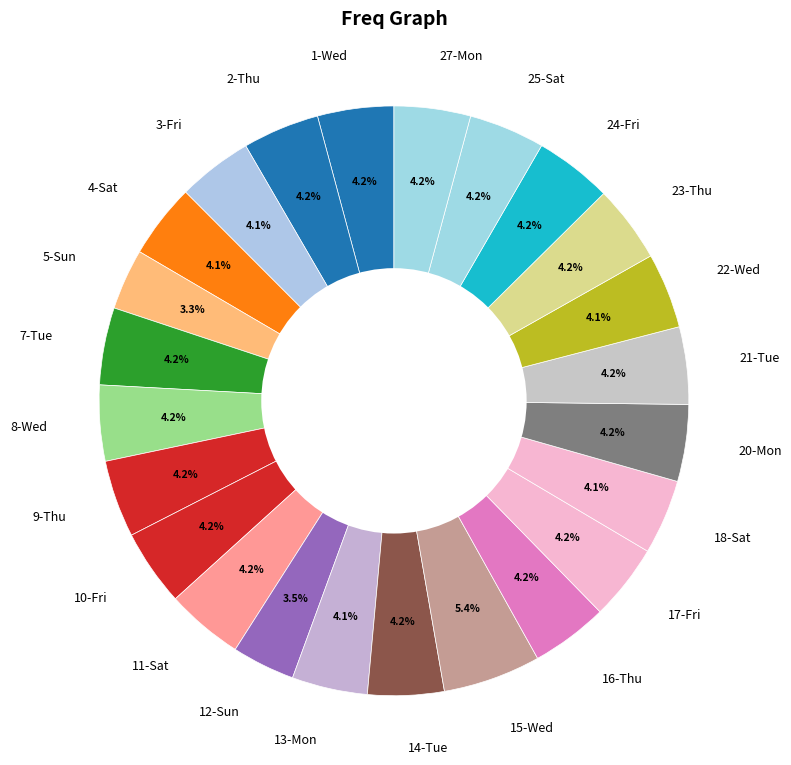

Count the number of slices in the pie.

24